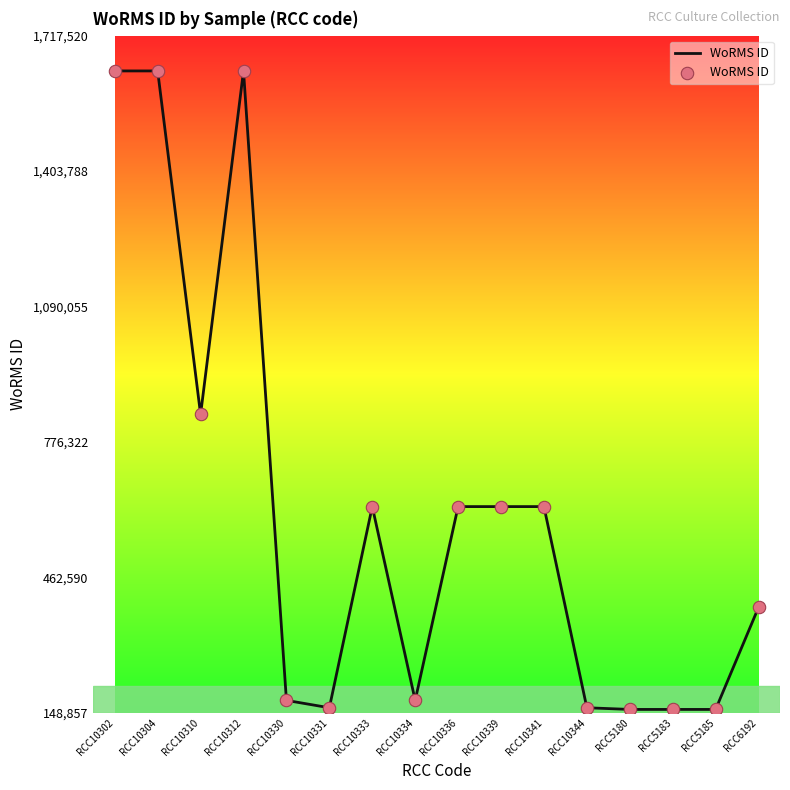

What is the ratio of the value at RCC5183 to the value at RCC10339?

0.3